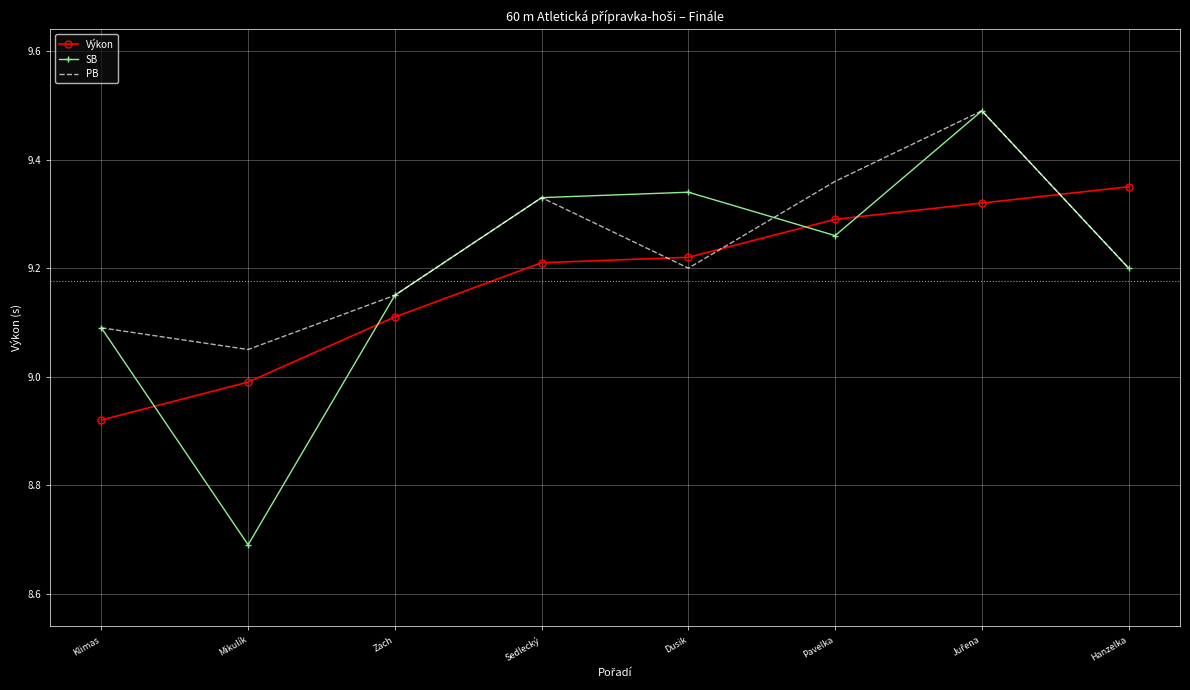

Rank the series by their average value, from lowest to highest.

Výkon, SB, PB